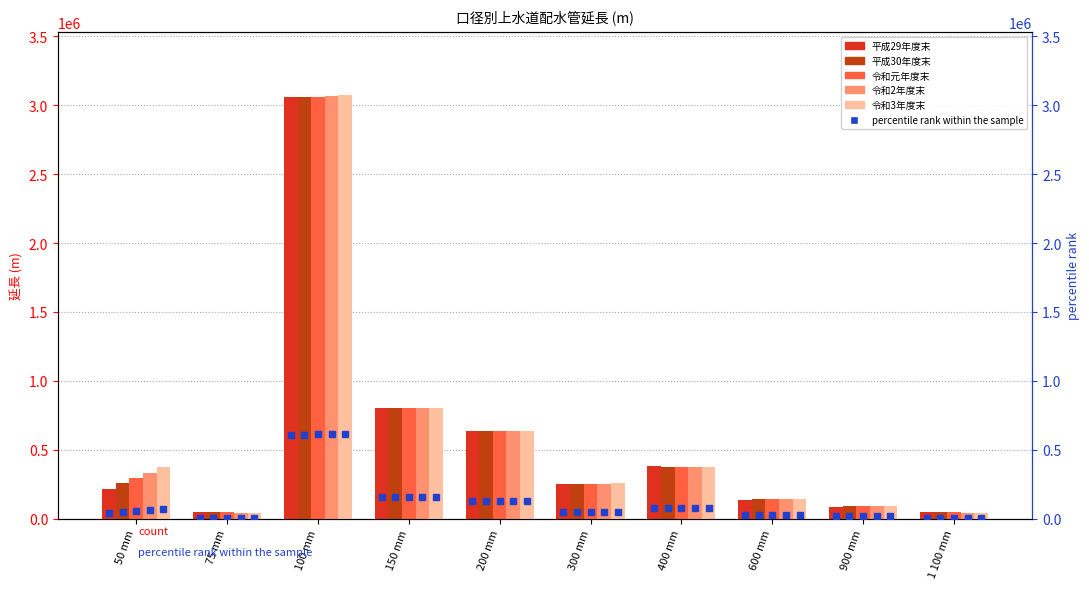

List the series in order of their peak value, lowest first.

percentile rank within the sample, 平成30年度末, 平成29年度末, 令和元年度末, 令和2年度末, 令和3年度末